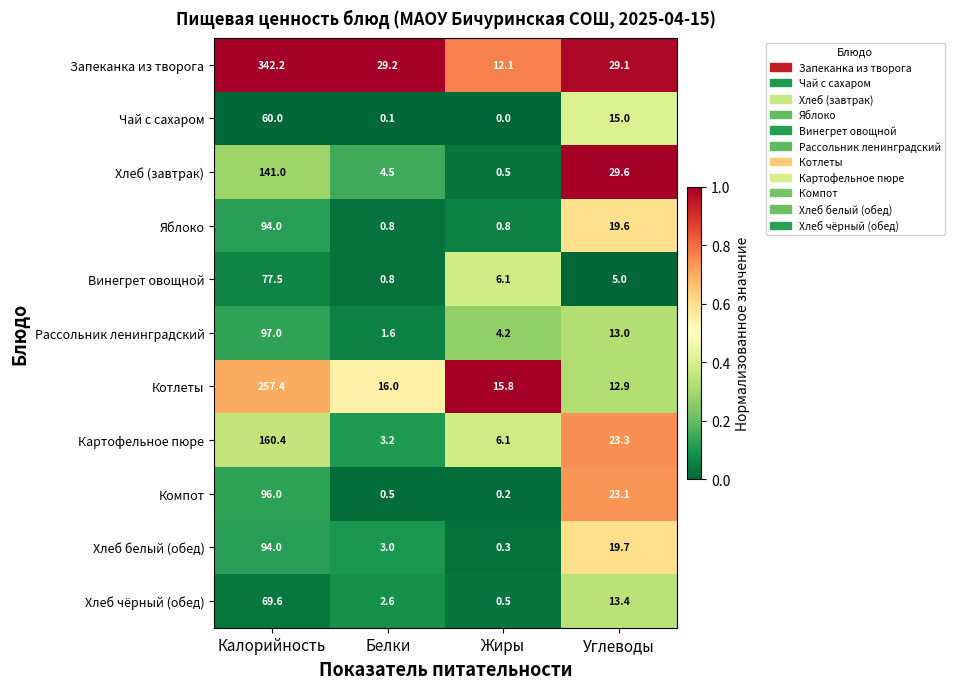

The value of Чай с сахаром at Углеводы is 22.2. True or false?

False